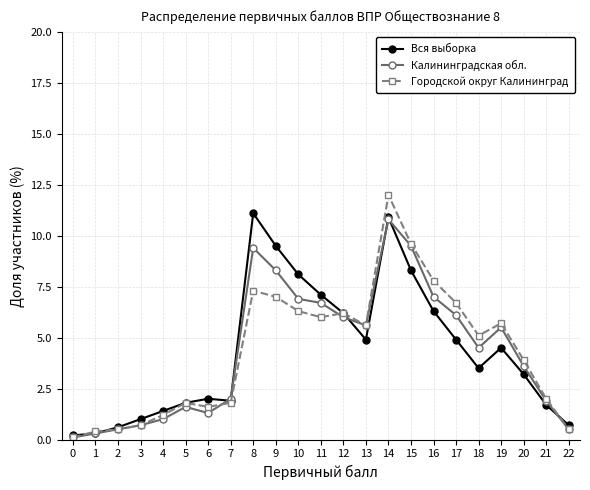

True or false: Вся выборка and Калининградская обл. intersect in this chart.

True